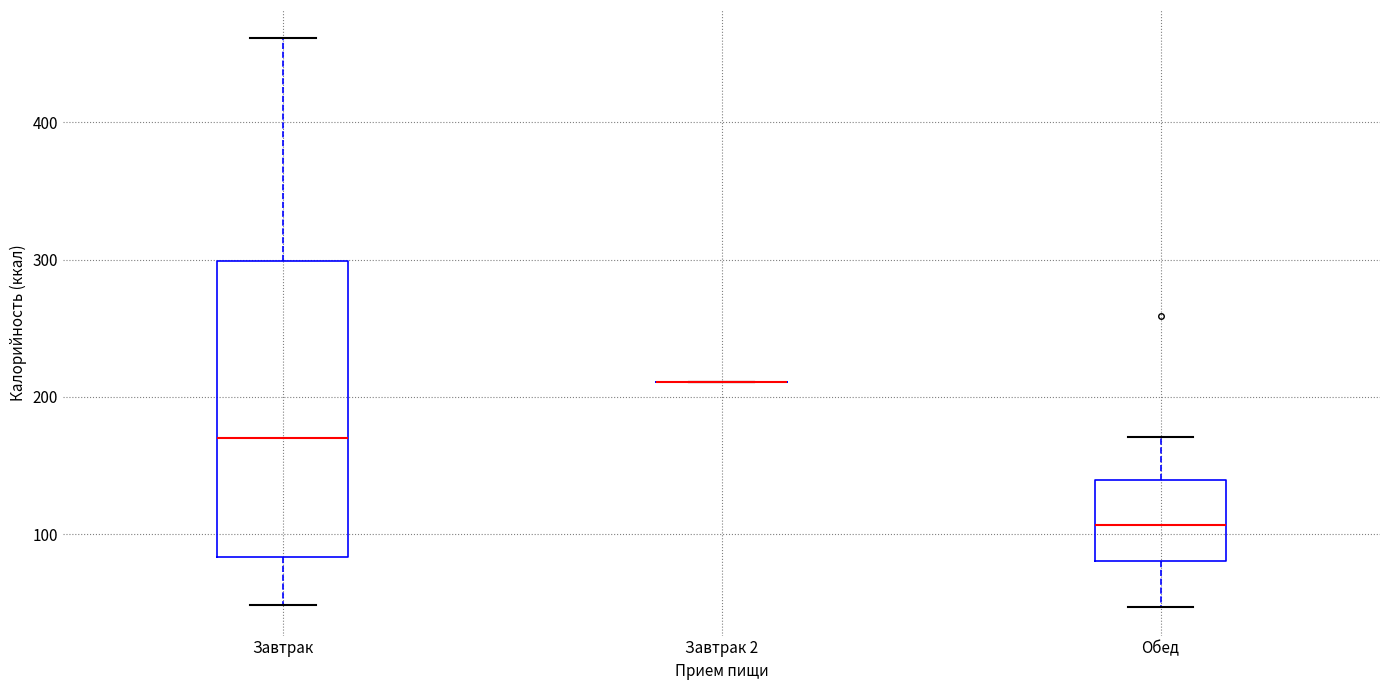

Comparing the boxes themselves (not the whiskers), which one is the tallest?

Завтрак